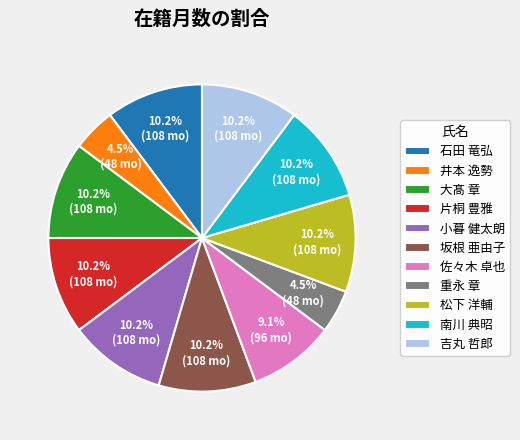

Between 井本 逸勢 and 大髙 章, which is larger?

大髙 章